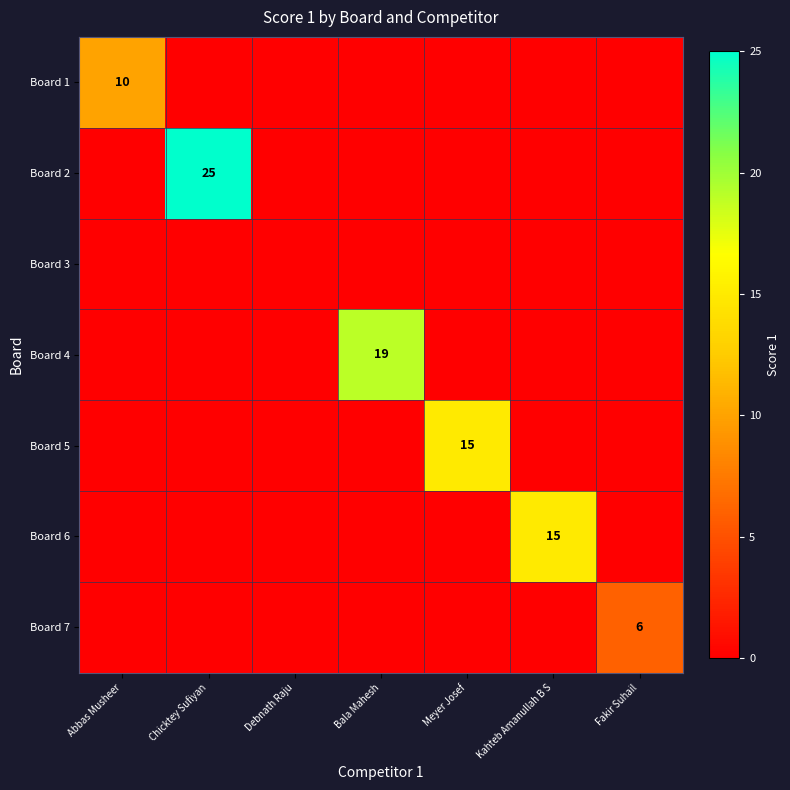

How many distinct data groups are displayed?

7